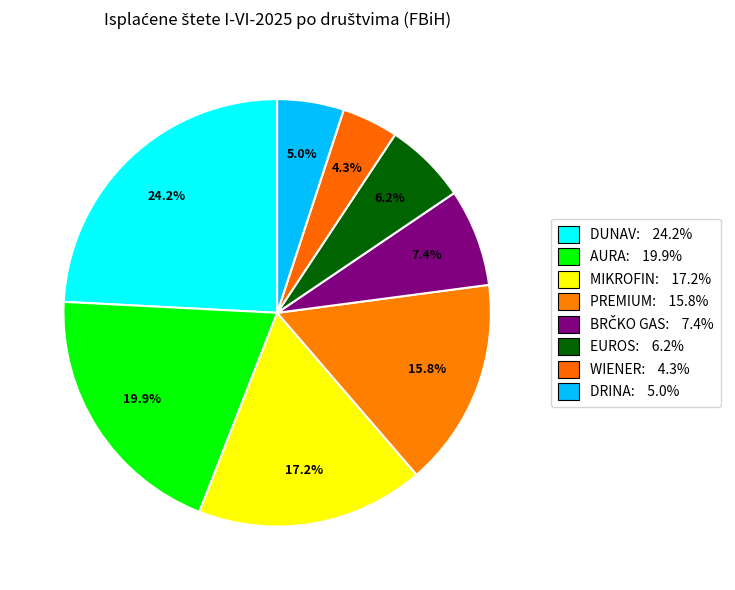

How many slices are in this pie chart?

8